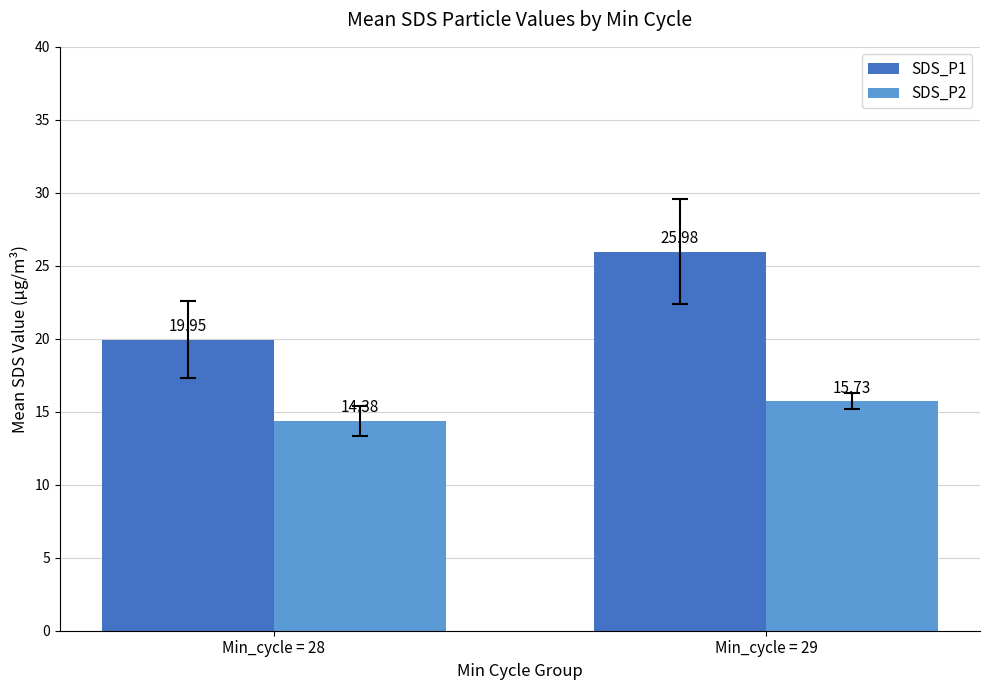

True or false: SDS_P2 has a value of 15.7 at Min_cycle = 29.

True